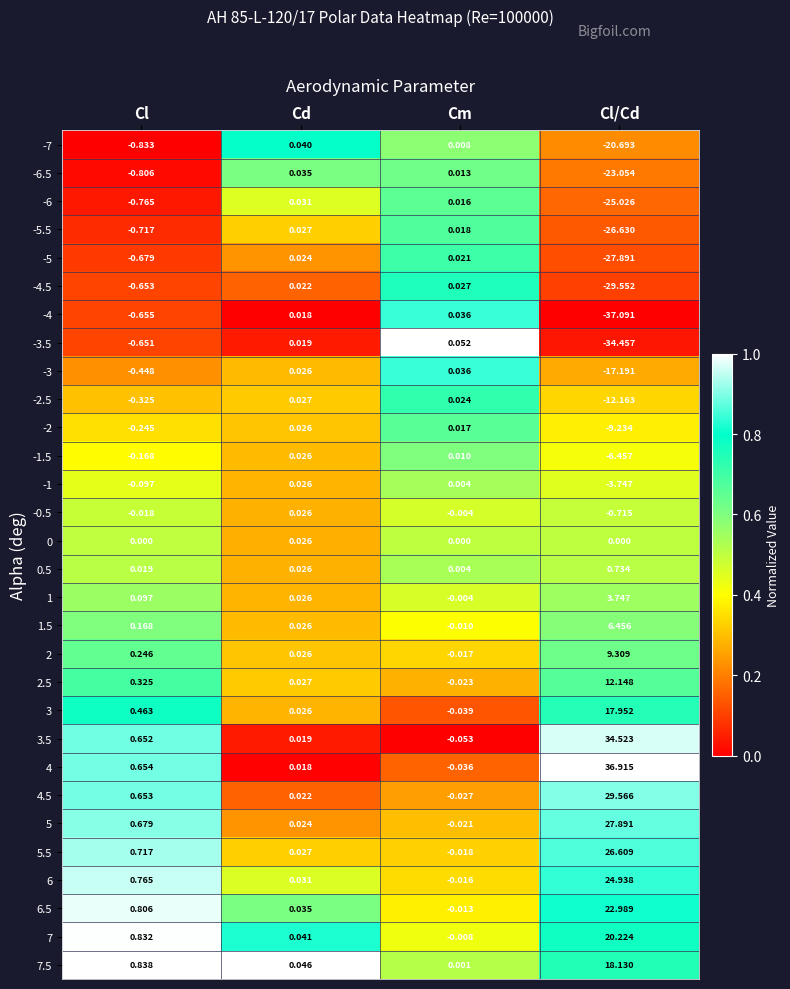

At which category is the sum across all series the highest?

Cl/Cd